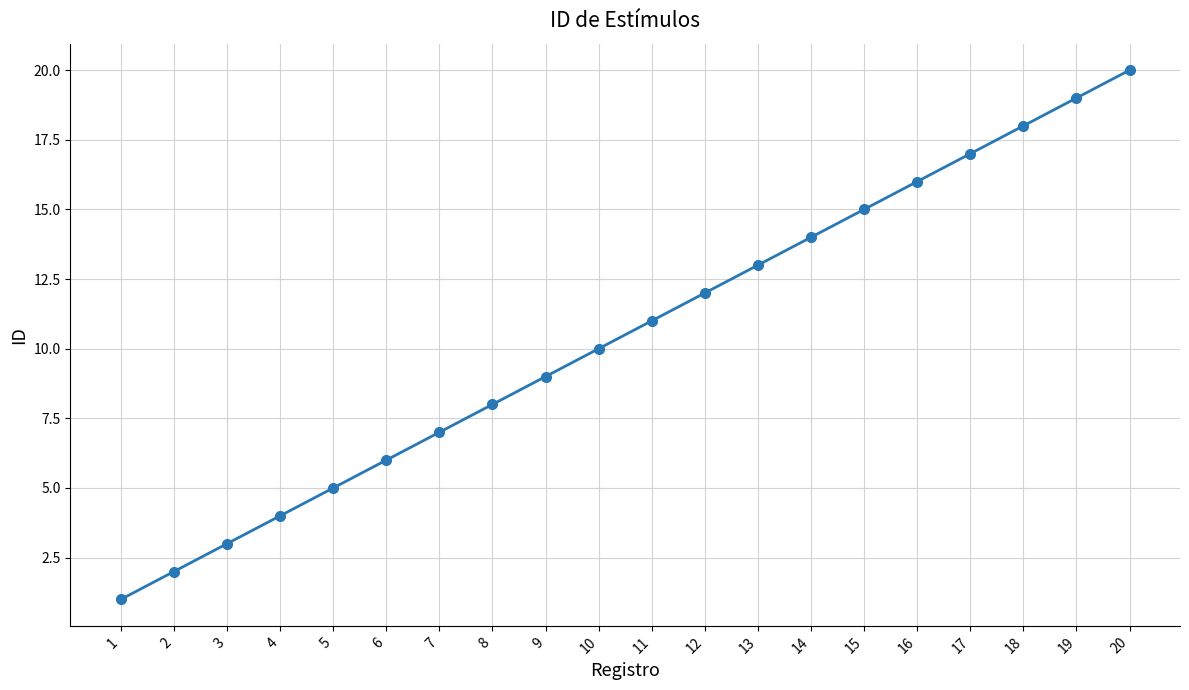

What is the value of the 13th point from the left?

13